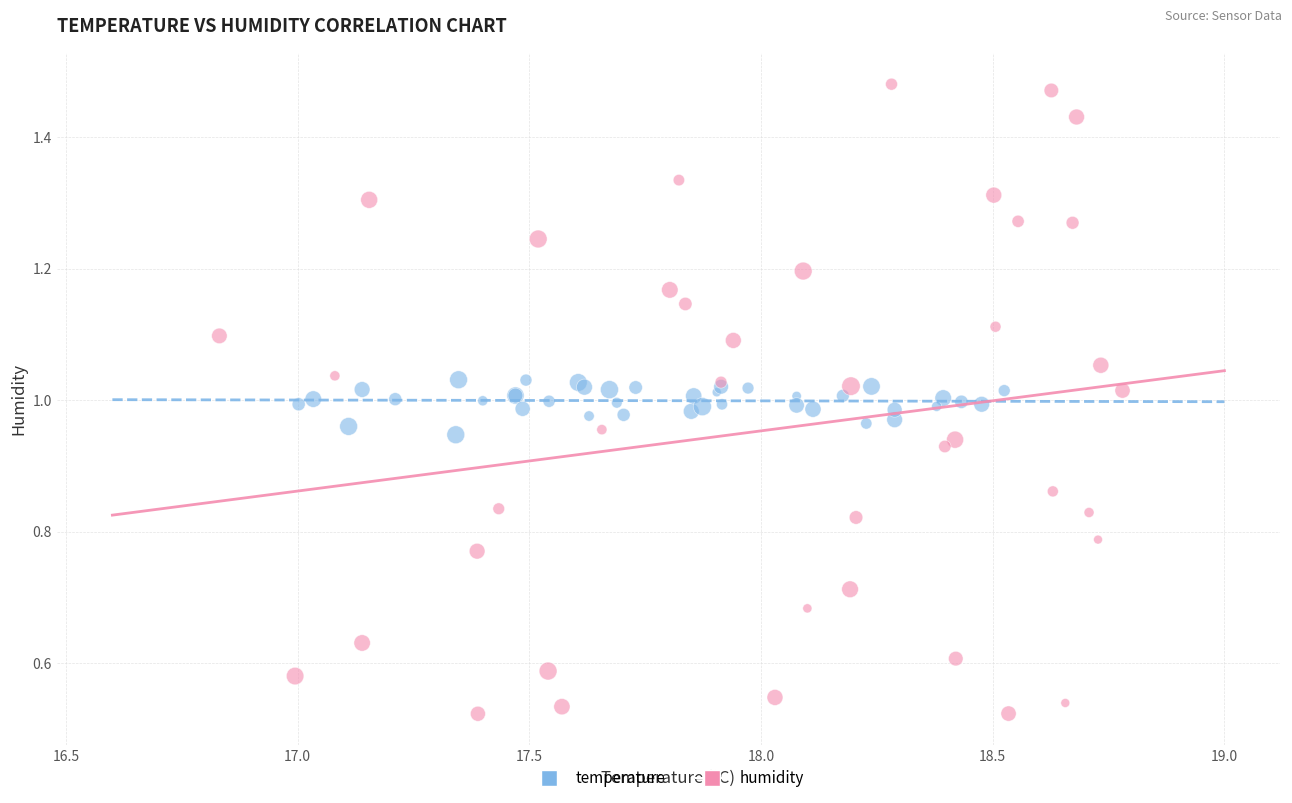

Which series reaches the minimum Y coordinate?

humidity